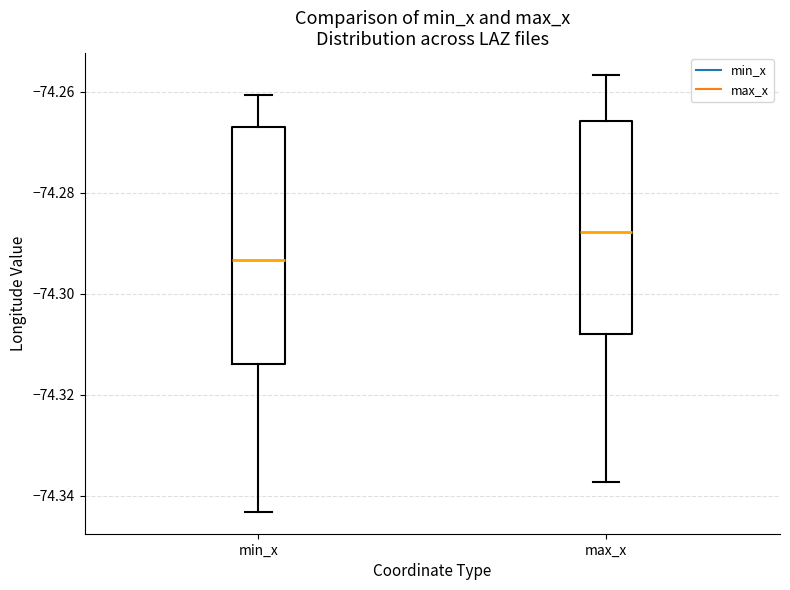

Which box is the tallest, from its lower edge to its upper edge?

min_x